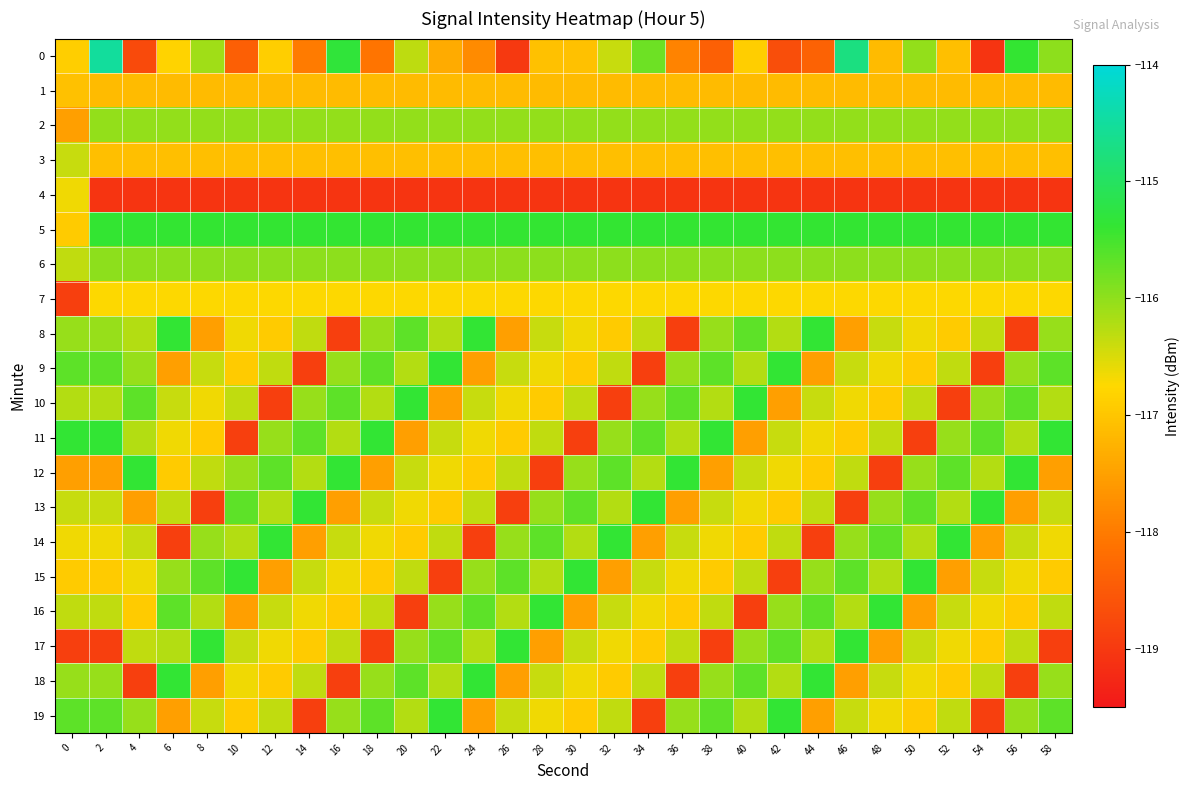

Reading left to right, transcribe all the data shown in this chart.

0: 0=-116.9	2=-114.5	4=-118.7	6=-116.8	8=-116.1	10=-118.4	12=-116.9	14=-118.0	16=-115.3	18=-118.1	20=-116.3	22=-117.4	24=-117.8	26=-119.0	28=-117.1	30=-117.1	32=-116.4	34=-115.8	36=-117.9	38=-118.4	40=-116.9	42=-118.7	44=-118.4	46=-114.7	48=-117.1	50=-116.0	52=-117.1	54=-119.1	56=-115.4	58=-116.0
1: 0=-117.1	2=-117.1	4=-117.1	6=-117.1	8=-117.1	10=-117.1	12=-117.1	14=-117.1	16=-117.1	18=-117.1	20=-117.1	22=-117.1	24=-117.1	26=-117.1	28=-117.1	30=-117.1	32=-117.1	34=-117.1	36=-117.1	38=-117.1	40=-117.1	42=-117.1	44=-117.1	46=-117.1	48=-117.1	50=-117.1	52=-117.1	54=-117.1	56=-117.1	58=-117.1
2: 0=-117.5	2=-116.0	4=-116.0	6=-116.0	8=-116.0	10=-116.0	12=-116.0	14=-116.0	16=-116.0	18=-116.0	20=-116.0	22=-116.0	24=-116.0	26=-116.0	28=-116.0	30=-116.0	32=-116.0	34=-116.0	36=-116.0	38=-116.0	40=-116.0	42=-116.0	44=-116.0	46=-116.0	48=-116.0	50=-116.0	52=-116.0	54=-116.0	56=-116.0	58=-116.0
3: 0=-116.4	2=-117.1	4=-117.1	6=-117.1	8=-117.1	10=-117.1	12=-117.1	14=-117.1	16=-117.1	18=-117.1	20=-117.1	22=-117.1	24=-117.1	26=-117.1	28=-117.1	30=-117.1	32=-117.1	34=-117.1	36=-117.1	38=-117.1	40=-117.1	42=-117.1	44=-117.1	46=-117.1	48=-117.1	50=-117.1	52=-117.1	54=-117.1	56=-117.1	58=-117.1
4: 0=-116.7	2=-119.1	4=-119.1	6=-119.1	8=-119.1	10=-119.1	12=-119.1	14=-119.1	16=-119.1	18=-119.1	20=-119.1	22=-119.1	24=-119.1	26=-119.1	28=-119.1	30=-119.1	32=-119.1	34=-119.1	36=-119.1	38=-119.1	40=-119.1	42=-119.1	44=-119.1	46=-119.1	48=-119.1	50=-119.1	52=-119.1	54=-119.1	56=-119.1	58=-119.1
5: 0=-116.9	2=-115.4	4=-115.4	6=-115.4	8=-115.4	10=-115.4	12=-115.4	14=-115.4	16=-115.4	18=-115.4	20=-115.4	22=-115.4	24=-115.4	26=-115.4	28=-115.4	30=-115.4	32=-115.4	34=-115.4	36=-115.4	38=-115.4	40=-115.4	42=-115.4	44=-115.4	46=-115.4	48=-115.4	50=-115.4	52=-115.4	54=-115.4	56=-115.4	58=-115.4
6: 0=-116.3	2=-116.0	4=-116.0	6=-116.0	8=-116.0	10=-116.0	12=-116.0	14=-116.0	16=-116.0	18=-116.0	20=-116.0	22=-116.0	24=-116.0	26=-116.0	28=-116.0	30=-116.0	32=-116.0	34=-116.0	36=-116.0	38=-116.0	40=-116.0	42=-116.0	44=-116.0	46=-116.0	48=-116.0	50=-116.0	52=-116.0	54=-116.0	56=-116.0	58=-116.0
7: 0=-118.9	2=-116.7	4=-116.7	6=-116.7	8=-116.7	10=-116.7	12=-116.7	14=-116.7	16=-116.7	18=-116.7	20=-116.7	22=-116.7	24=-116.7	26=-116.7	28=-116.7	30=-116.7	32=-116.7	34=-116.7	36=-116.7	38=-116.7	40=-116.7	42=-116.7	44=-116.7	46=-116.7	48=-116.7	50=-116.7	52=-116.7	54=-116.7	56=-116.7	58=-116.7
8: 0=-116.0	2=-116.0	4=-116.2	6=-115.4	8=-117.5	10=-116.7	12=-116.9	14=-116.3	16=-118.9	18=-116.0	20=-115.7	22=-116.2	24=-115.4	26=-117.5	28=-116.4	30=-116.7	32=-116.9	34=-116.3	36=-118.9	38=-116.0	40=-115.7	42=-116.2	44=-115.4	46=-117.5	48=-116.4	50=-116.7	52=-116.9	54=-116.3	56=-118.9	58=-116.0
9: 0=-115.7	2=-115.7	4=-116.0	6=-117.5	8=-116.4	10=-116.9	12=-116.3	14=-118.9	16=-116.0	18=-115.7	20=-116.2	22=-115.4	24=-117.5	26=-116.4	28=-116.7	30=-116.9	32=-116.3	34=-118.9	36=-116.0	38=-115.7	40=-116.2	42=-115.4	44=-117.5	46=-116.4	48=-116.7	50=-116.9	52=-116.3	54=-118.9	56=-116.0	58=-115.7
10: 0=-116.2	2=-116.2	4=-115.7	6=-116.4	8=-116.7	10=-116.3	12=-118.9	14=-116.0	16=-115.7	18=-116.2	20=-115.4	22=-117.5	24=-116.4	26=-116.7	28=-116.9	30=-116.3	32=-118.9	34=-116.0	36=-115.7	38=-116.2	40=-115.4	42=-117.5	44=-116.4	46=-116.7	48=-116.9	50=-116.3	52=-118.9	54=-116.0	56=-115.7	58=-116.2
11: 0=-115.4	2=-115.4	4=-116.2	6=-116.7	8=-116.9	10=-118.9	12=-116.0	14=-115.7	16=-116.2	18=-115.4	20=-117.5	22=-116.4	24=-116.7	26=-116.9	28=-116.3	30=-118.9	32=-116.0	34=-115.7	36=-116.2	38=-115.4	40=-117.5	42=-116.4	44=-116.7	46=-116.9	48=-116.3	50=-118.9	52=-116.0	54=-115.7	56=-116.2	58=-115.4
12: 0=-117.5	2=-117.5	4=-115.4	6=-116.9	8=-116.3	10=-116.0	12=-115.7	14=-116.2	16=-115.4	18=-117.5	20=-116.4	22=-116.7	24=-116.9	26=-116.3	28=-118.9	30=-116.0	32=-115.7	34=-116.2	36=-115.4	38=-117.5	40=-116.4	42=-116.7	44=-116.9	46=-116.3	48=-118.9	50=-116.0	52=-115.7	54=-116.2	56=-115.4	58=-117.5
13: 0=-116.4	2=-116.4	4=-117.5	6=-116.3	8=-118.9	10=-115.7	12=-116.2	14=-115.4	16=-117.5	18=-116.4	20=-116.7	22=-116.9	24=-116.3	26=-118.9	28=-116.0	30=-115.7	32=-116.2	34=-115.4	36=-117.5	38=-116.4	40=-116.7	42=-116.9	44=-116.3	46=-118.9	48=-116.0	50=-115.7	52=-116.2	54=-115.4	56=-117.5	58=-116.4
14: 0=-116.7	2=-116.7	4=-116.4	6=-118.9	8=-116.0	10=-116.2	12=-115.4	14=-117.5	16=-116.4	18=-116.7	20=-116.9	22=-116.3	24=-118.9	26=-116.0	28=-115.7	30=-116.2	32=-115.4	34=-117.5	36=-116.4	38=-116.7	40=-116.9	42=-116.3	44=-118.9	46=-116.0	48=-115.7	50=-116.2	52=-115.4	54=-117.5	56=-116.4	58=-116.7
15: 0=-116.9	2=-116.9	4=-116.7	6=-116.0	8=-115.7	10=-115.4	12=-117.5	14=-116.4	16=-116.7	18=-116.9	20=-116.3	22=-118.9	24=-116.0	26=-115.7	28=-116.2	30=-115.4	32=-117.5	34=-116.4	36=-116.7	38=-116.9	40=-116.3	42=-118.9	44=-116.0	46=-115.7	48=-116.2	50=-115.4	52=-117.5	54=-116.4	56=-116.7	58=-116.9
16: 0=-116.3	2=-116.3	4=-116.9	6=-115.7	8=-116.2	10=-117.5	12=-116.4	14=-116.7	16=-116.9	18=-116.3	20=-118.9	22=-116.0	24=-115.7	26=-116.2	28=-115.4	30=-117.5	32=-116.4	34=-116.7	36=-116.9	38=-116.3	40=-118.9	42=-116.0	44=-115.7	46=-116.2	48=-115.4	50=-117.5	52=-116.4	54=-116.7	56=-116.9	58=-116.3
17: 0=-118.9	2=-118.9	4=-116.3	6=-116.2	8=-115.4	10=-116.4	12=-116.7	14=-116.9	16=-116.3	18=-118.9	20=-116.0	22=-115.7	24=-116.2	26=-115.4	28=-117.5	30=-116.4	32=-116.7	34=-116.9	36=-116.3	38=-118.9	40=-116.0	42=-115.7	44=-116.2	46=-115.4	48=-117.5	50=-116.4	52=-116.7	54=-116.9	56=-116.3	58=-118.9
18: 0=-116.0	2=-116.0	4=-118.9	6=-115.4	8=-117.5	10=-116.7	12=-116.9	14=-116.3	16=-118.9	18=-116.0	20=-115.7	22=-116.2	24=-115.4	26=-117.5	28=-116.4	30=-116.7	32=-116.9	34=-116.3	36=-118.9	38=-116.0	40=-115.7	42=-116.2	44=-115.4	46=-117.5	48=-116.4	50=-116.7	52=-116.9	54=-116.3	56=-118.9	58=-116.0
19: 0=-115.7	2=-115.7	4=-116.0	6=-117.5	8=-116.4	10=-116.9	12=-116.3	14=-118.9	16=-116.0	18=-115.7	20=-116.2	22=-115.4	24=-117.5	26=-116.4	28=-116.7	30=-116.9	32=-116.3	34=-118.9	36=-116.0	38=-115.7	40=-116.2	42=-115.4	44=-117.5	46=-116.4	48=-116.7	50=-116.9	52=-116.3	54=-118.9	56=-116.0	58=-115.7